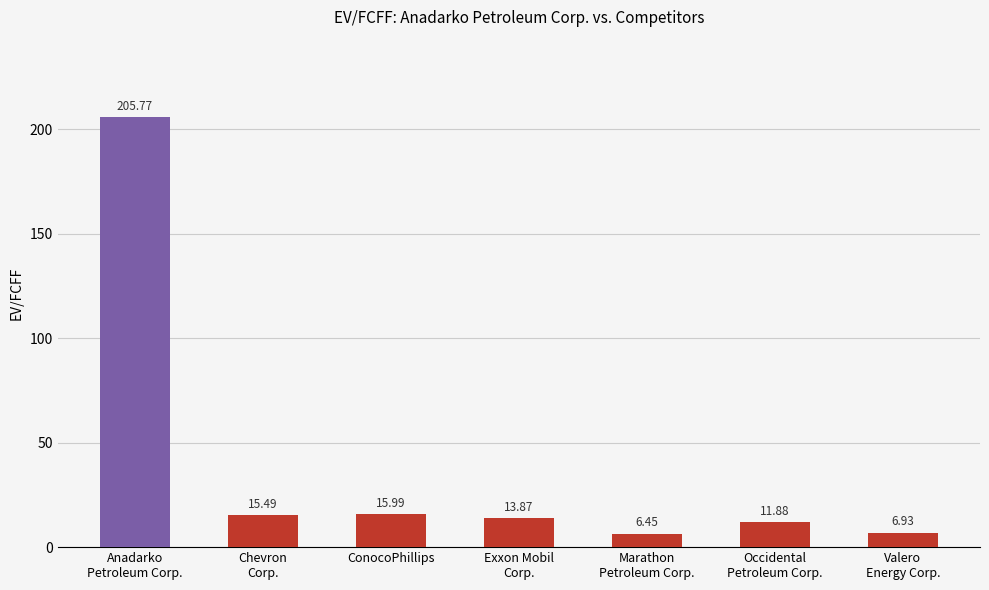

What is the label of the 5th bar from the right?

ConocoPhillips